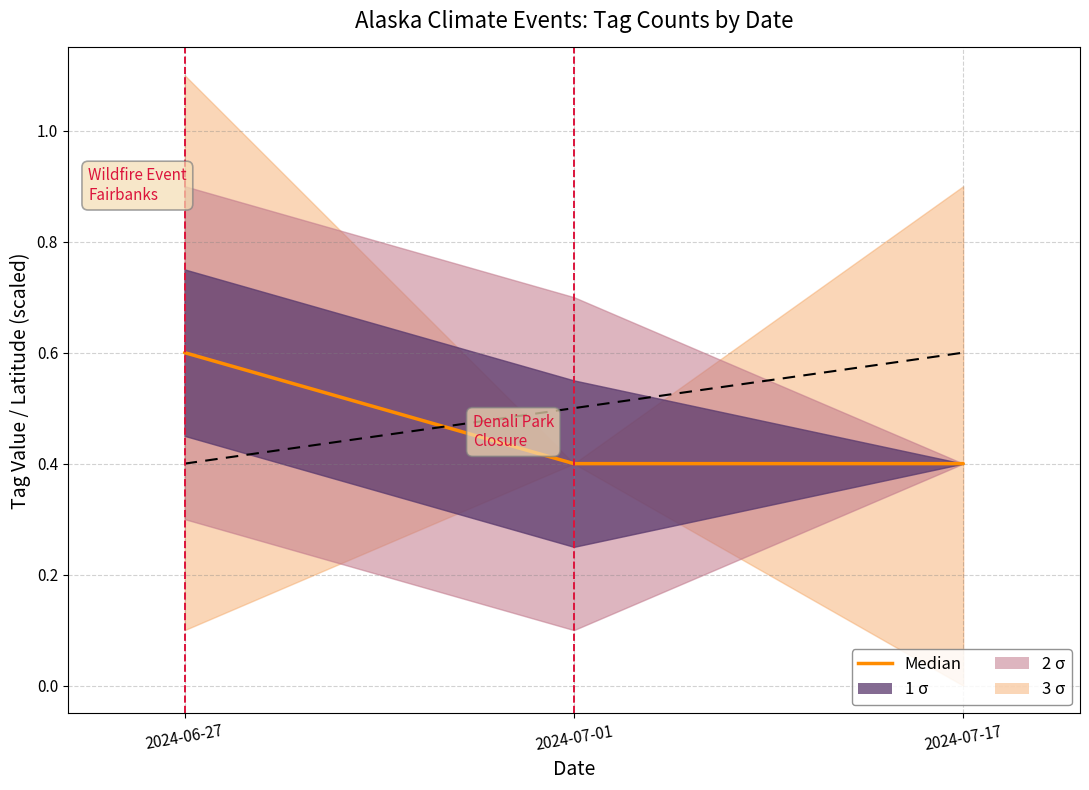

What position from the right is 2024-06-27?

3